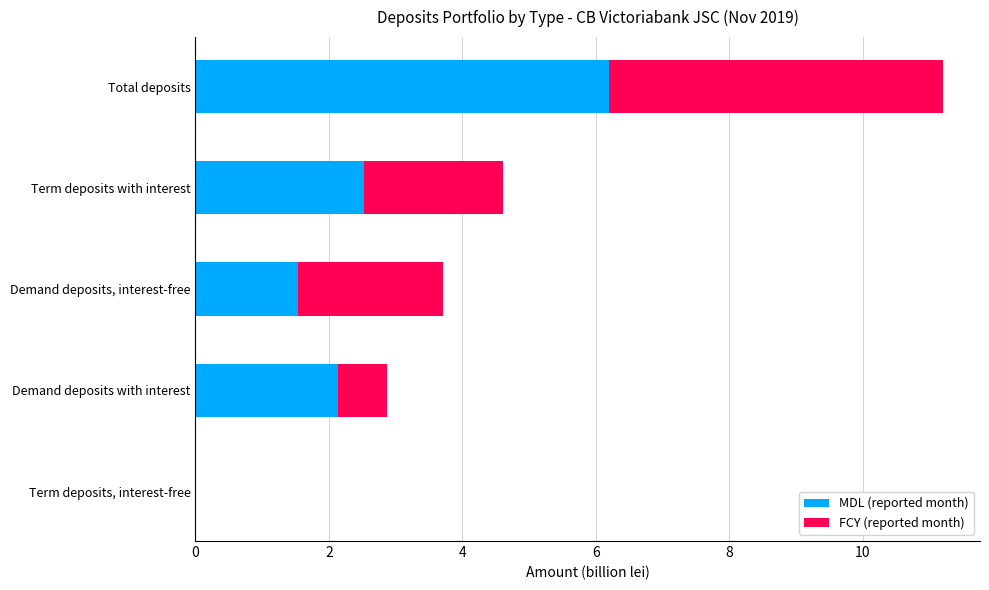

At which category is the sum across all series the highest?

Total deposits